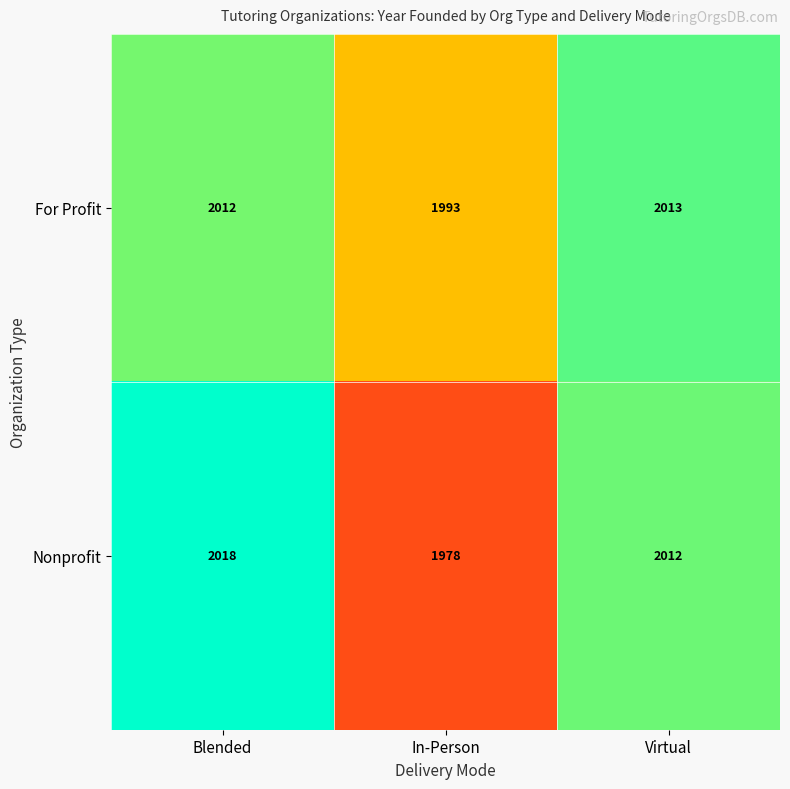

Count the number of data series in this chart.

2